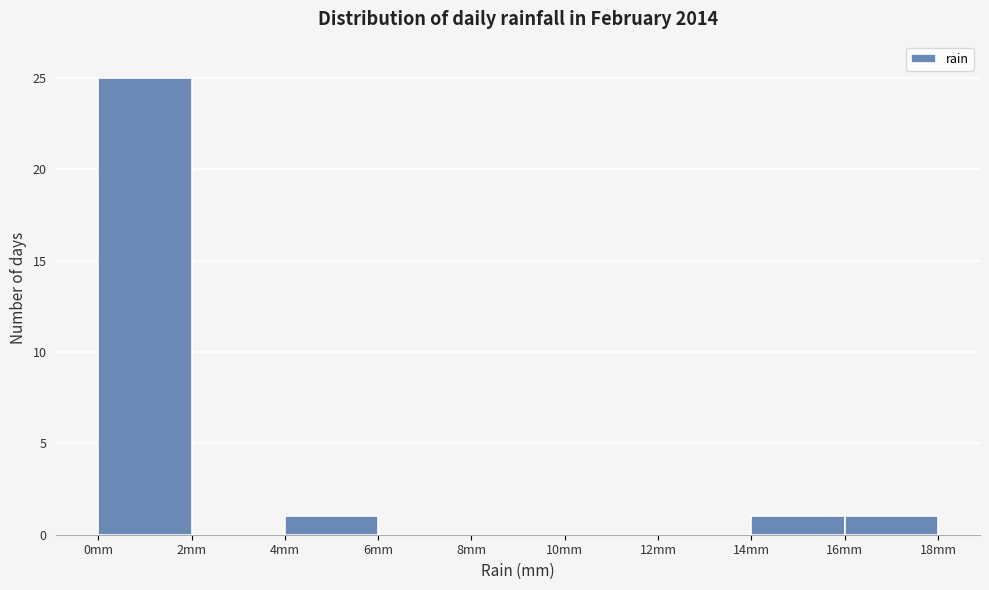

What is the height of the bar covering 4 to 6 on the x-axis? The values are not printed on the chart, so give them approximately, as read against the axis.

1